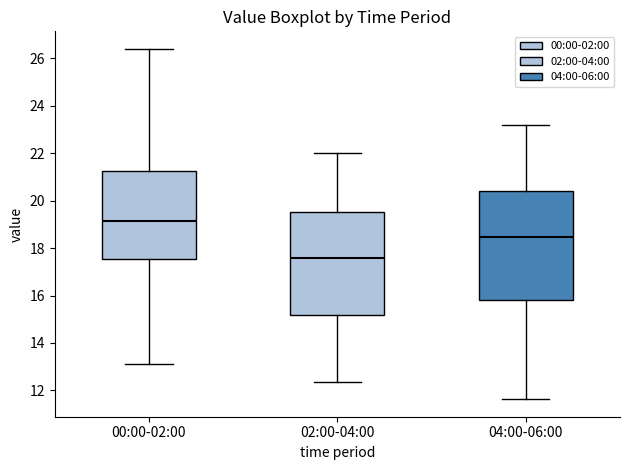

Reading left to right, transcribe this box plot: for each box, give where its median line is, the range the box spans, and where its two whiskers end, as read against the y-axis. The values are not printed on the chart, so give them approximately, as read against the axis.

00:00-02:00: median 19.2, box 17.6 to 21.2, whiskers 13.2 to 26.4
02:00-04:00: median 17.6, box 15.2 to 19.6, whiskers 12.4 to 22.0
04:00-06:00: median 18.4, box 15.8 to 20.4, whiskers 11.6 to 23.2